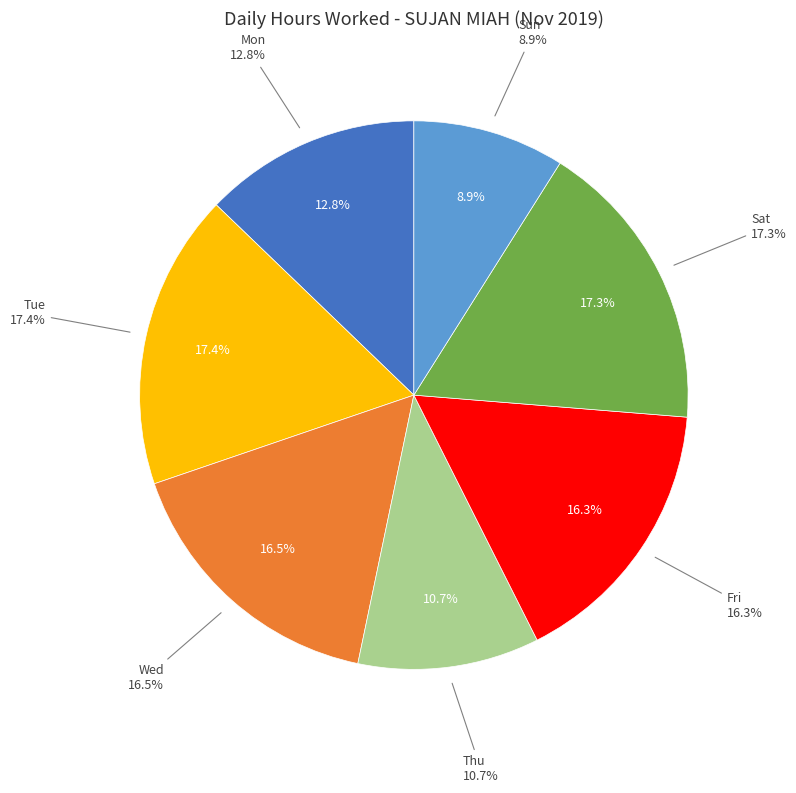

Do Thu (31) and Wed (13) together represent more than half of the pie?

No